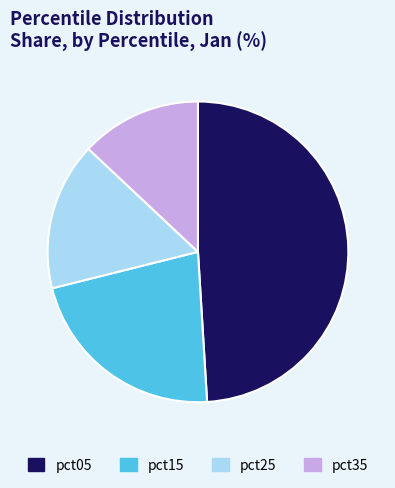

Is there a majority slice in this chart?

No